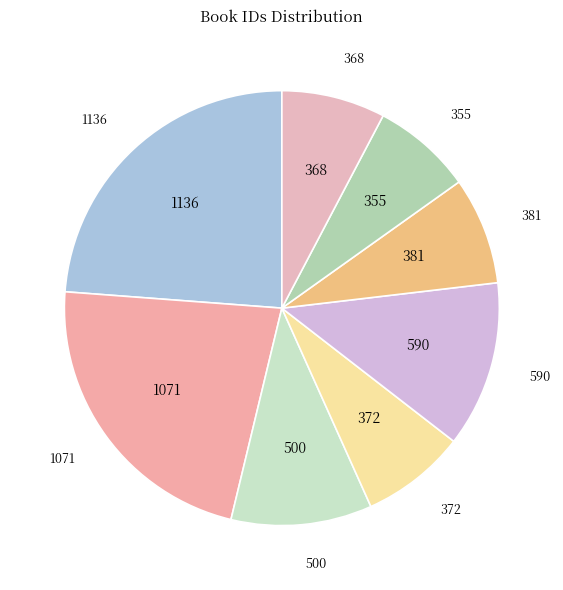

Between 590 and 368, which is larger?

590